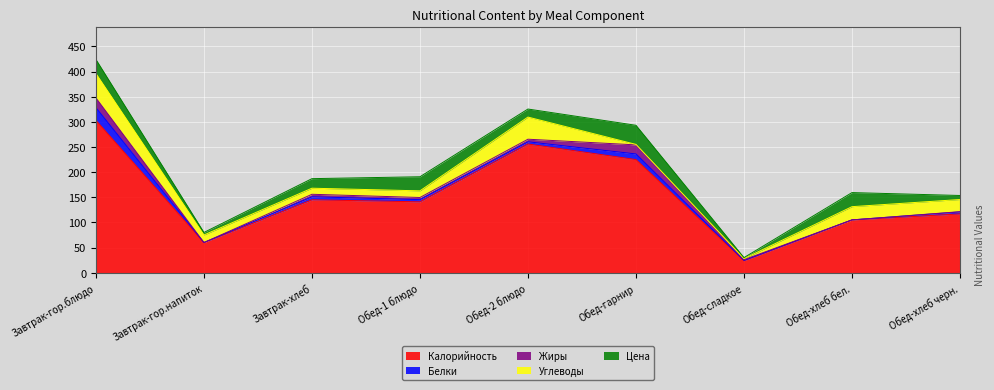

At which category does Цена reach its first local peak?

Обед-1 блюдо